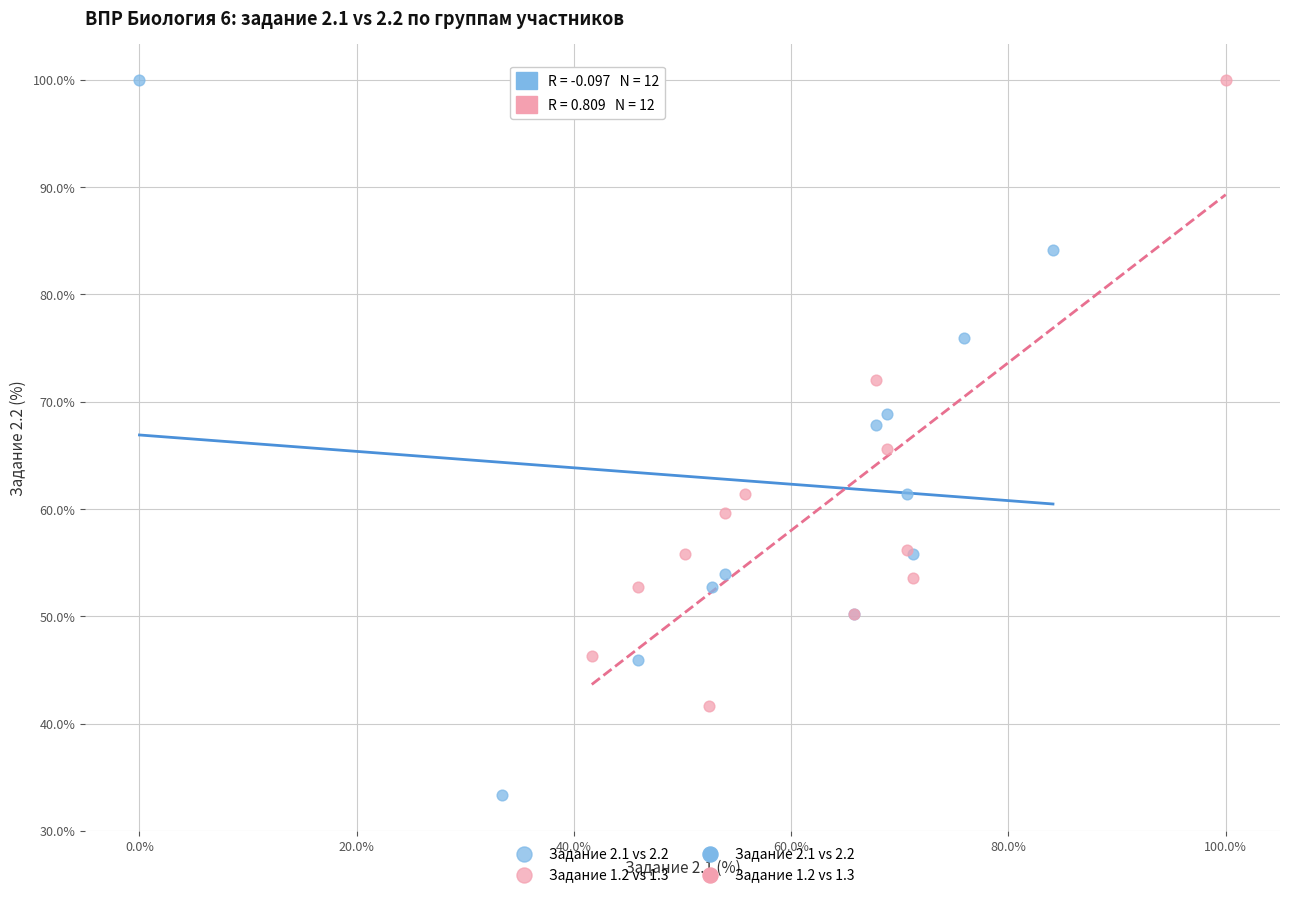

Which series reaches the minimum Y coordinate?

Задание 2.1 vs 2.2